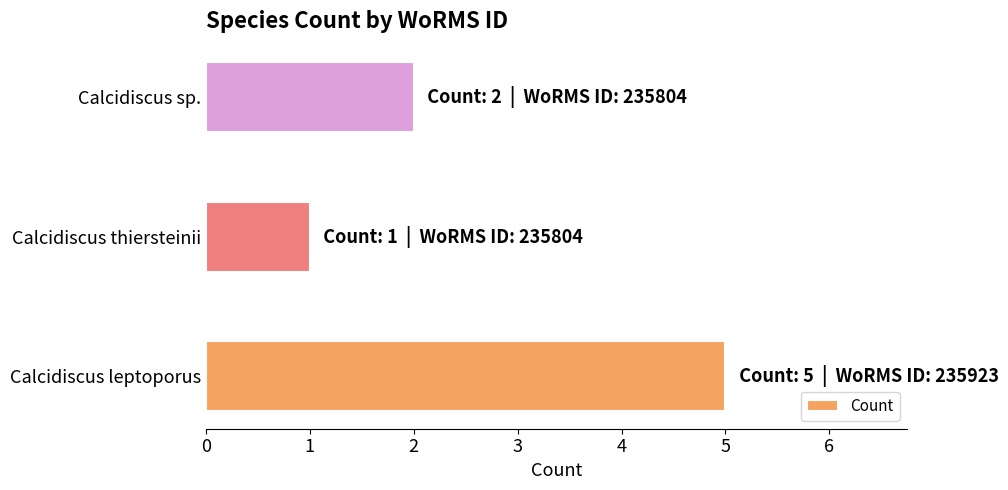

What is the average value?

3